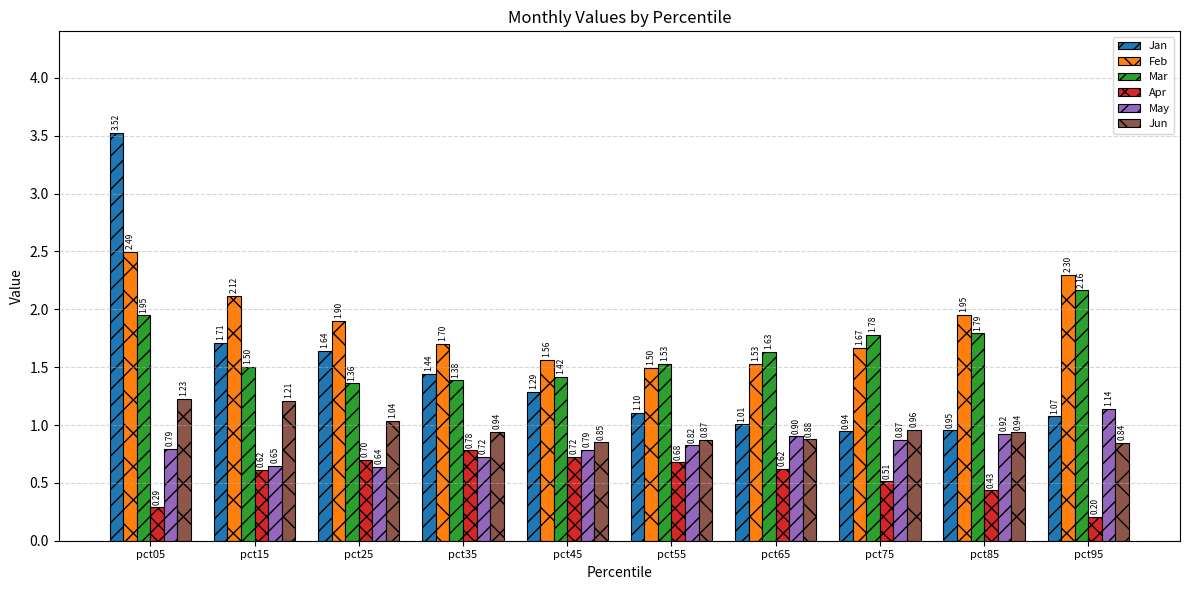

Which series changed the most between pct15 and pct95?

Mar